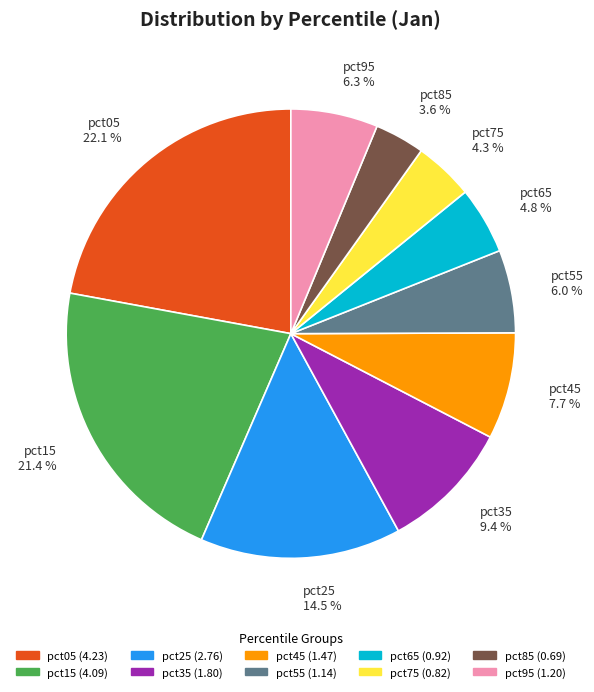

Does any single category account for the majority?

No